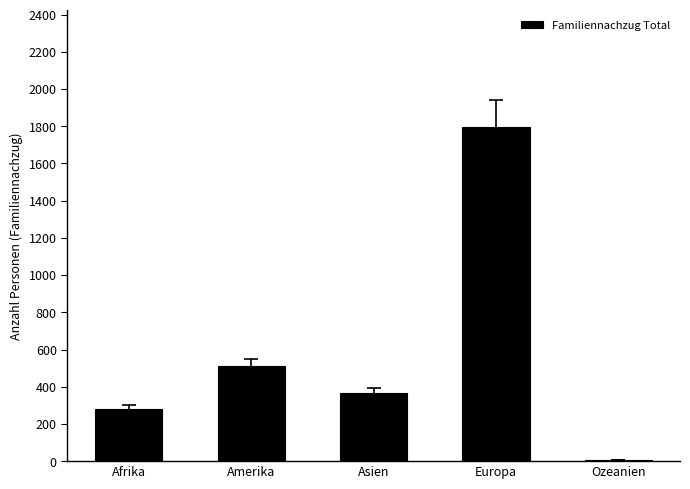

Reading left to right, extract all data points from this chart.

Afrika=279	Amerika=510	Asien=366	Europa=1795	Ozeanien=8